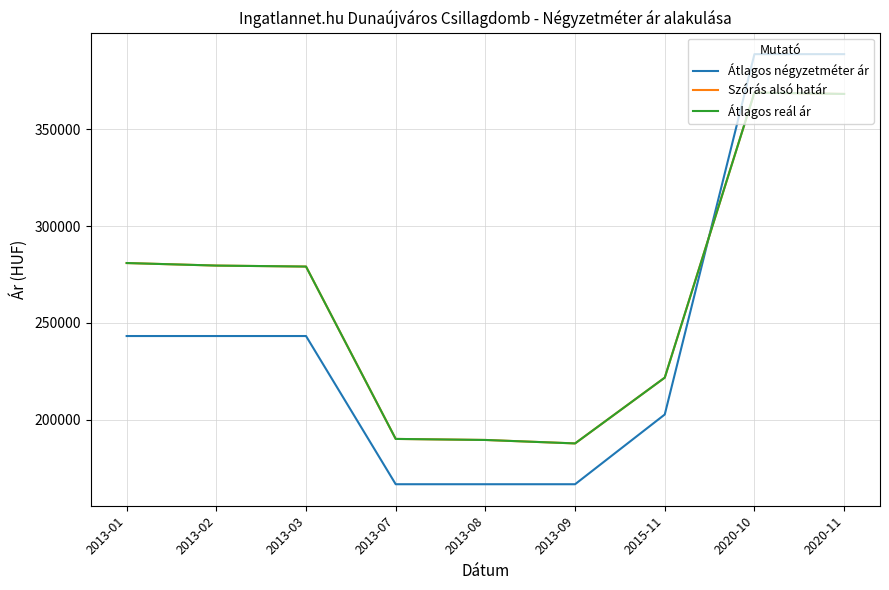

At how many categories does at least one series exceed 285205?

2